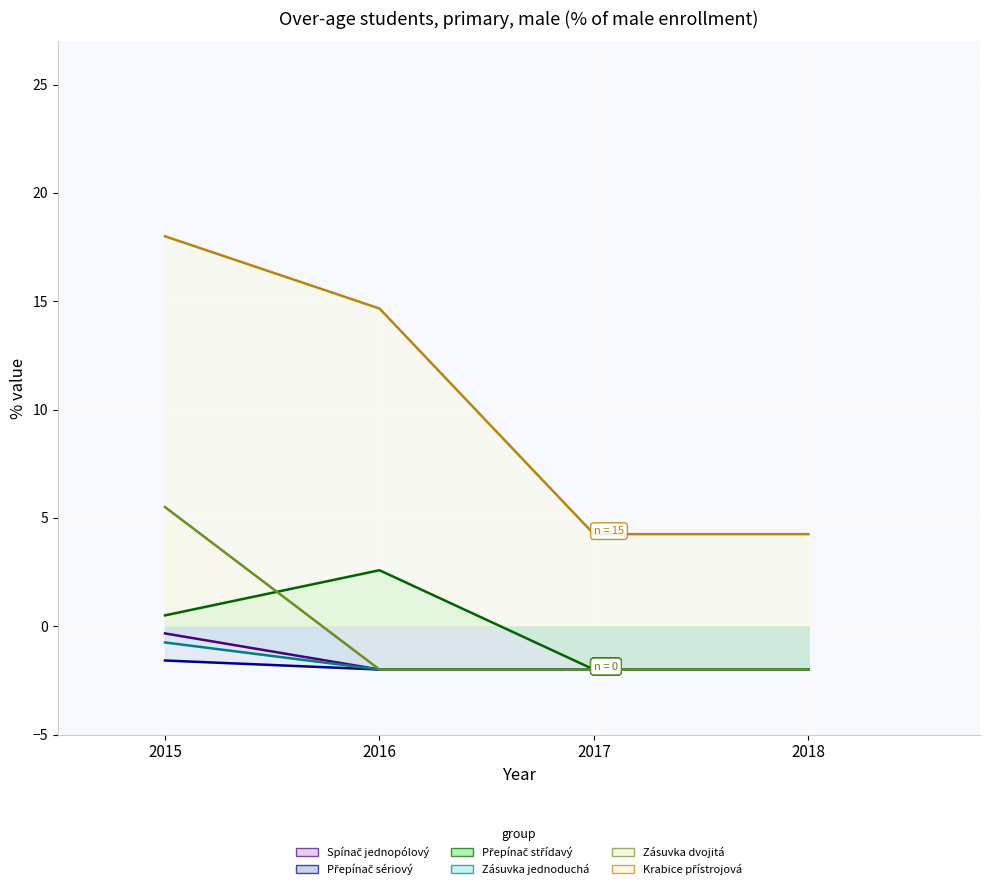

At how many categories does at least one series exceed 10?

2